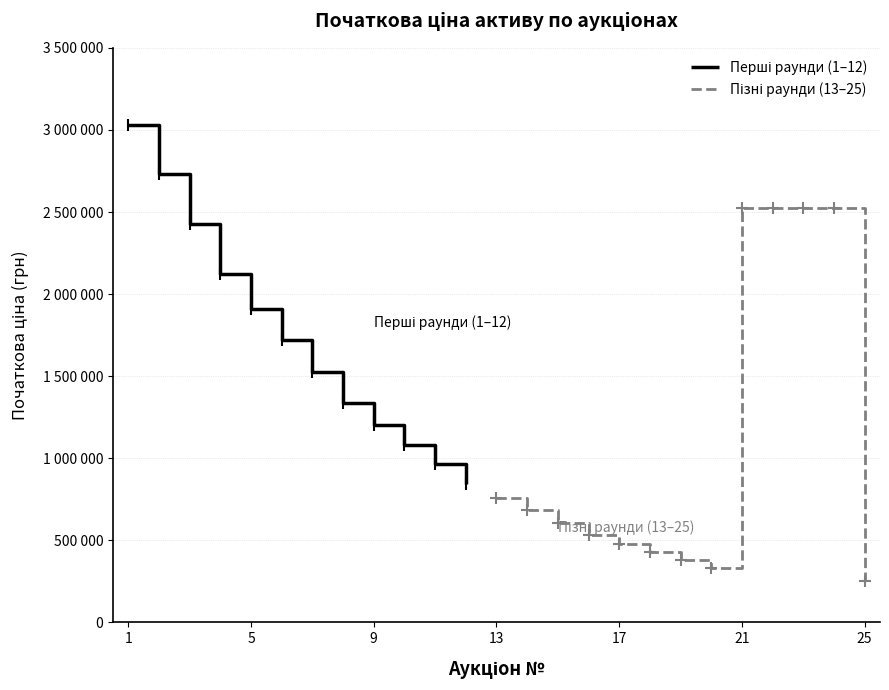

Reading left to right, what are all the values shown in this chart?

3032035.7	2728832.1	2425628.5	2122425.0	1910182.5	1719164.2	1528146.0	1337127.7	1203415.0	1083073.5	962732.0	842390.5	758151.4	682336.3	606521.1	530706.0	477635.4	429871.9	382108.3	334344.8	2526696.4	2526696.4	2526696.4	2526696.4	252669.6